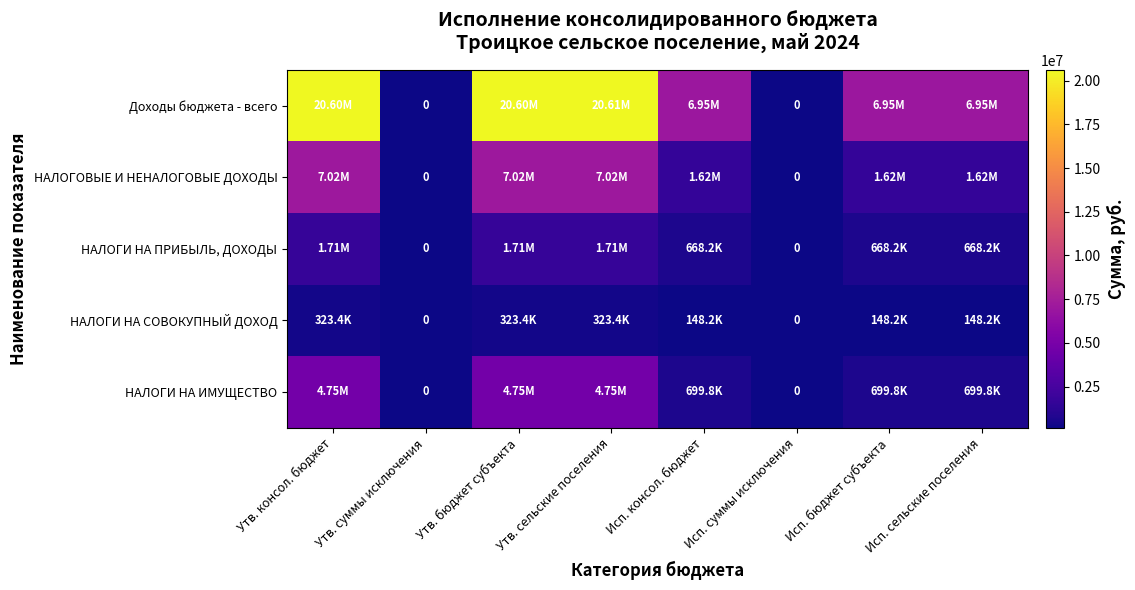

At how many categories does at least one series exceed 12700077?

3